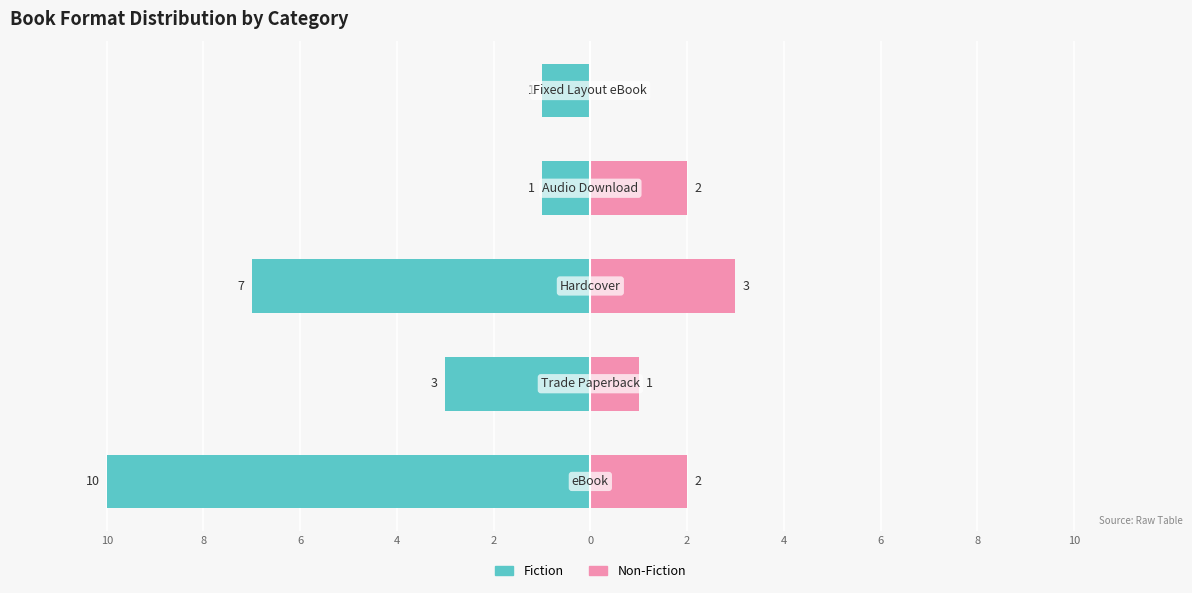

Reading left to right, extract all data points from this chart.

Fiction: -10	-3	-7	-1	-1
Non-Fiction: 2	1	3	2	0